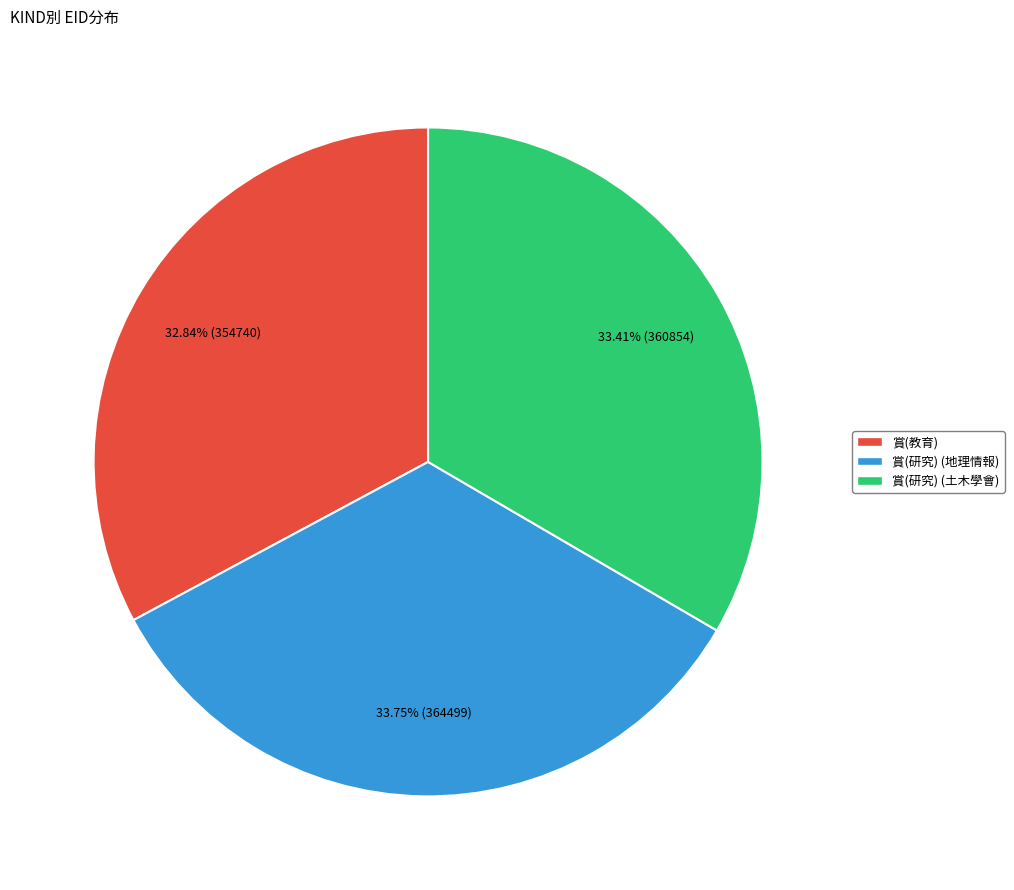

Is 賞(研究) (地理情報) the majority of the pie?

No